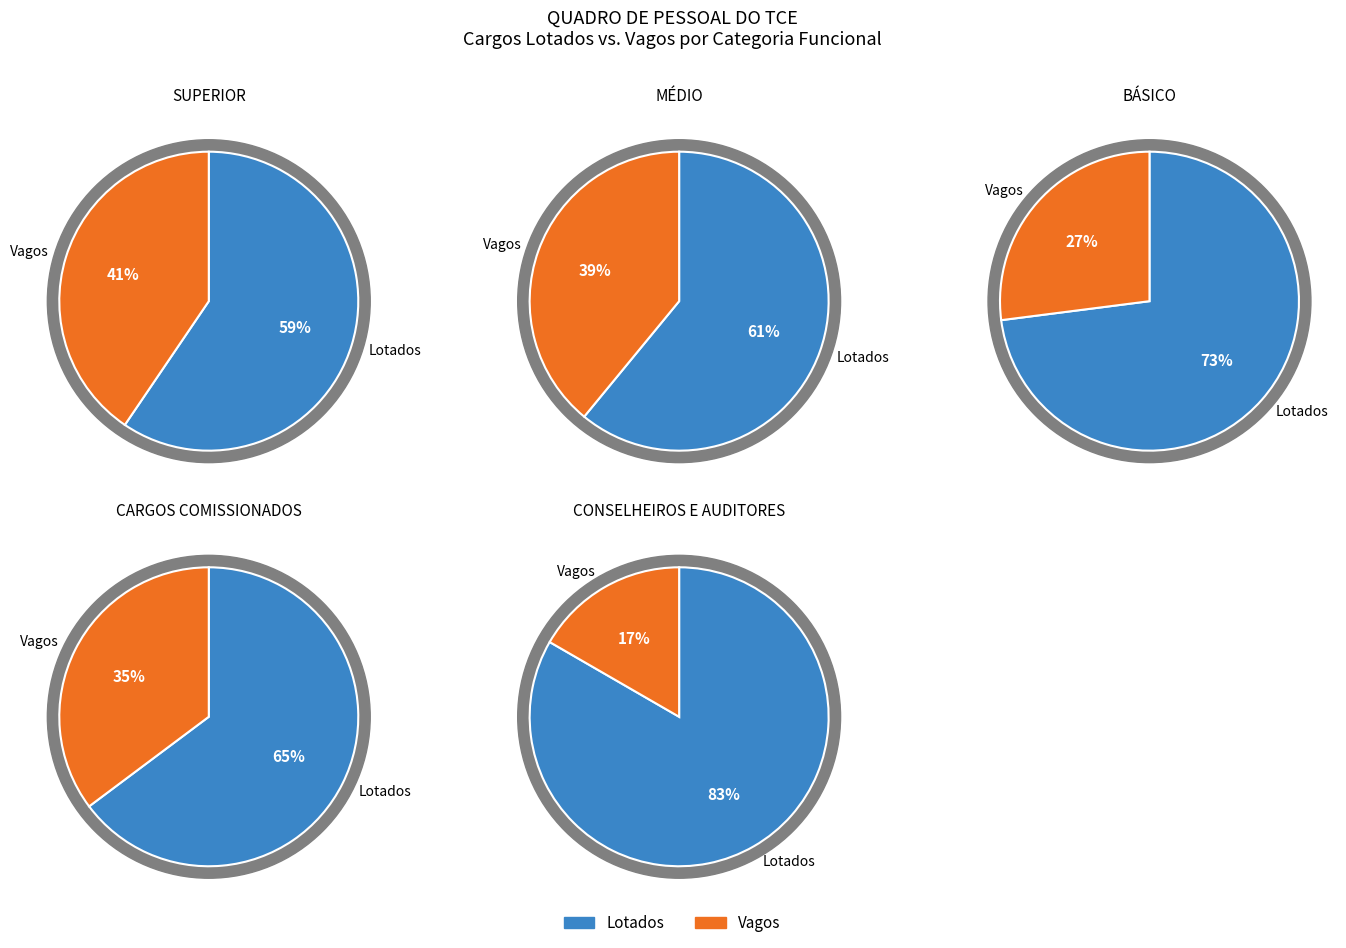

What is the majority slice?

lotados